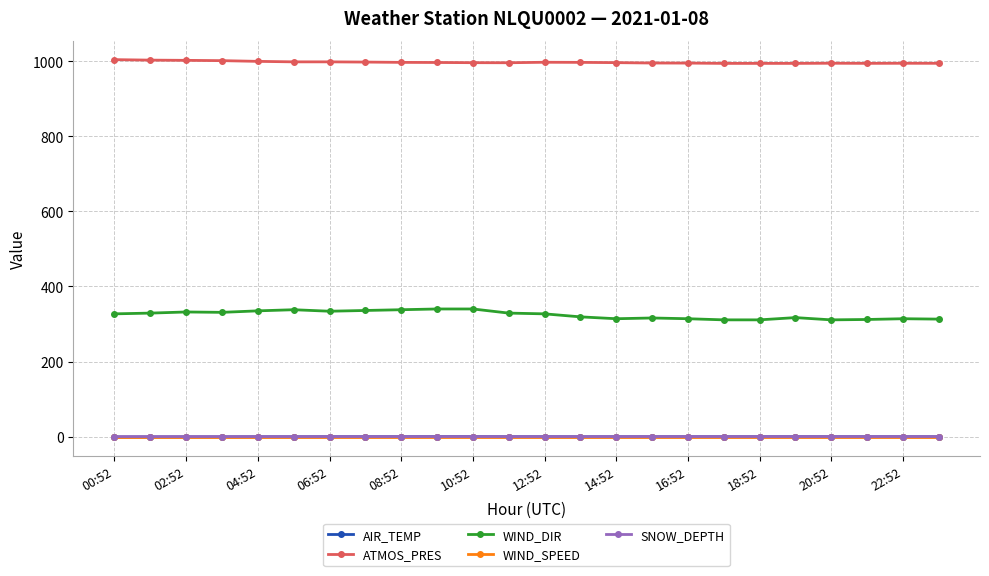

How many lines are shown in the chart?

5